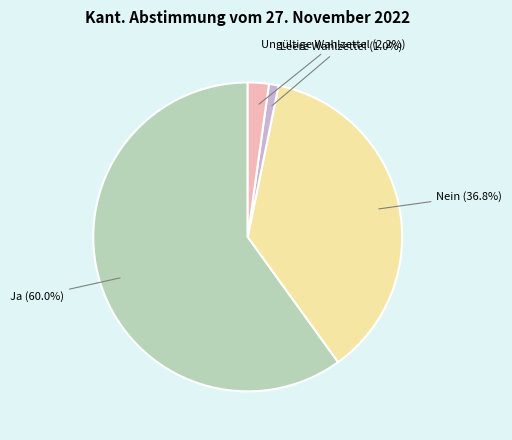

True or false: Nein accounts for 26% of the total.

False